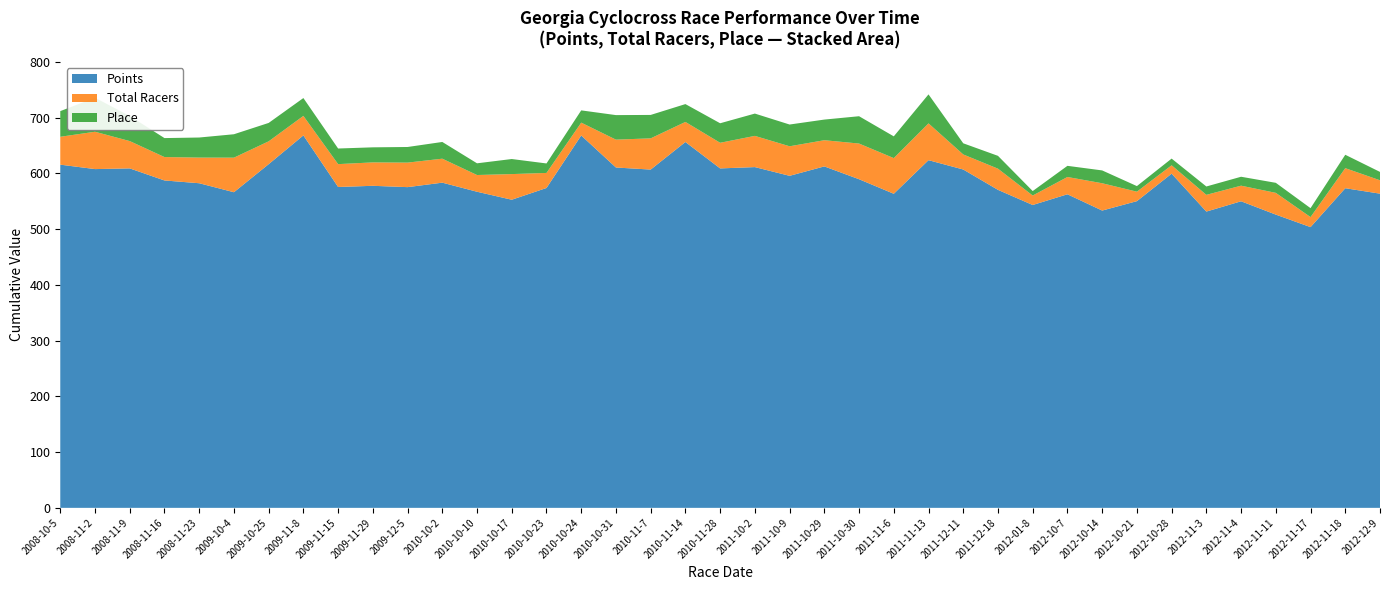

Reading right to left, what are all the values shown in this chart?

Points: 2012-12-9=563.5	2012-11-18=573.3	2012-11-17=503.6	2012-11-11=526.0	2012-11-4=549.9	2012-11-3=531.4	2012-10-28=599.5	2012-10-21=550.1	2012-10-14=533.2	2012-10-7=562.5	2012-01-8=543.2	2011-12-18=570.4	2011-12-11=606.9	2011-11-13=623.6	2011-11-6=563.4	2011-10-30=589.5	2011-10-29=612.4	2011-10-9=595.6	2011-10-2=611.2	2010-11-28=608.8	2010-11-14=656.2	2010-11-7=606.8	2010-10-31=610.5	2010-10-24=668.0	2010-10-23=573.7	2010-10-17=552.7	2010-10-10=567.0	2010-10-2=583.3	2009-12-5=575.3	2009-11-29=577.6	2009-11-15=575.5	2009-11-8=668.1	2009-10-25=616.4	2009-10-4=566.1	2008-11-23=582.3	2008-11-16=587.2	2008-11-9=608.9	2008-11-2=607.6	2008-10-5=615.6
Total Racers: 2012-12-9=24.0	2012-11-18=36.0	2012-11-17=18.0	2012-11-11=39.0	2012-11-4=28.0	2012-11-3=30.0	2012-10-28=15.0	2012-10-21=17.0	2012-10-14=49.0	2012-10-7=31.0	2012-01-8=17.0	2011-12-18=38.0	2011-12-11=27.0	2011-11-13=66.0	2011-11-6=64.0	2011-10-30=64.0	2011-10-29=47.0	2011-10-9=53.0	2011-10-2=56.0	2010-11-28=46.0	2010-11-14=36.0	2010-11-7=56.0	2010-10-31=50.0	2010-10-24=23.0	2010-10-23=27.0	2010-10-17=46.0	2010-10-10=30.0	2010-10-2=43.0	2009-12-5=44.0	2009-11-29=42.0	2009-11-15=41.0	2009-11-8=35.0	2009-10-25=41.0	2009-10-4=62.0	2008-11-23=46.0	2008-11-16=42.0	2008-11-9=49.0	2008-11-2=67.0	2008-10-5=50.0
Place: 2012-12-9=15.0	2012-11-18=24.0	2012-11-17=16.0	2012-11-11=18.0	2012-11-4=16.0	2012-11-3=15.0	2012-10-28=12.0	2012-10-21=10.0	2012-10-14=23.0	2012-10-7=20.0	2012-01-8=8.0	2011-12-18=23.0	2011-12-11=20.0	2011-11-13=52.0	2011-11-6=39.0	2011-10-30=49.0	2011-10-29=37.0	2011-10-9=39.0	2011-10-2=40.0	2010-11-28=35.0	2010-11-14=32.0	2010-11-7=42.0	2010-10-31=44.0	2010-10-24=22.0	2010-10-23=17.0	2010-10-17=27.0	2010-10-10=21.0	2010-10-2=30.0	2009-12-5=28.0	2009-11-29=27.0	2009-11-15=28.0	2009-11-8=32.0	2009-10-25=33.0	2009-10-4=42.0	2008-11-23=36.0	2008-11-16=34.0	2008-11-9=45.0	2008-11-2=61.0	2008-10-5=46.0